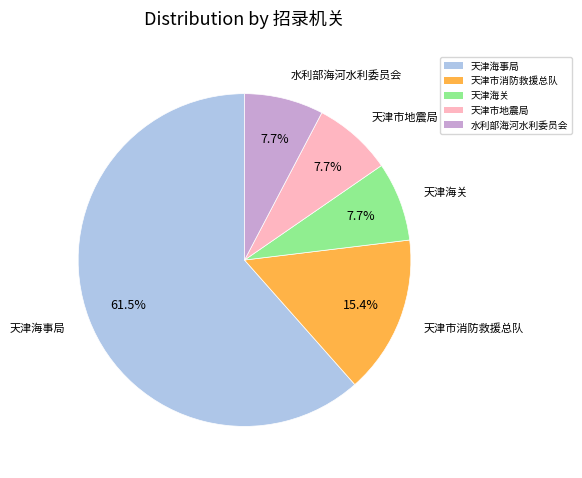

How much of the chart is everything except 天津市消防救援总队?

84.6%